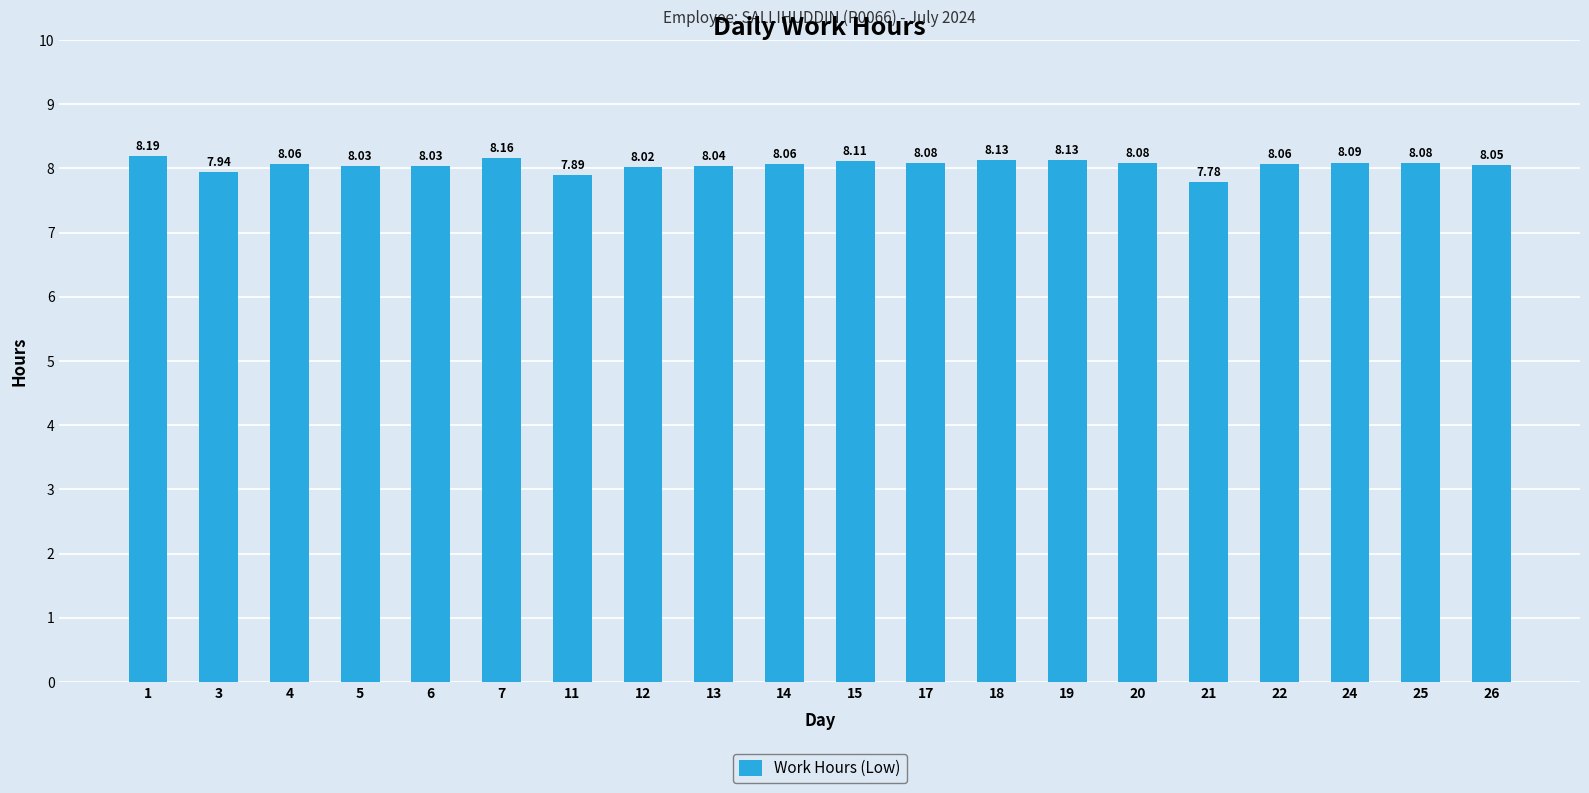

What is the minimum value shown in the chart?

7.8